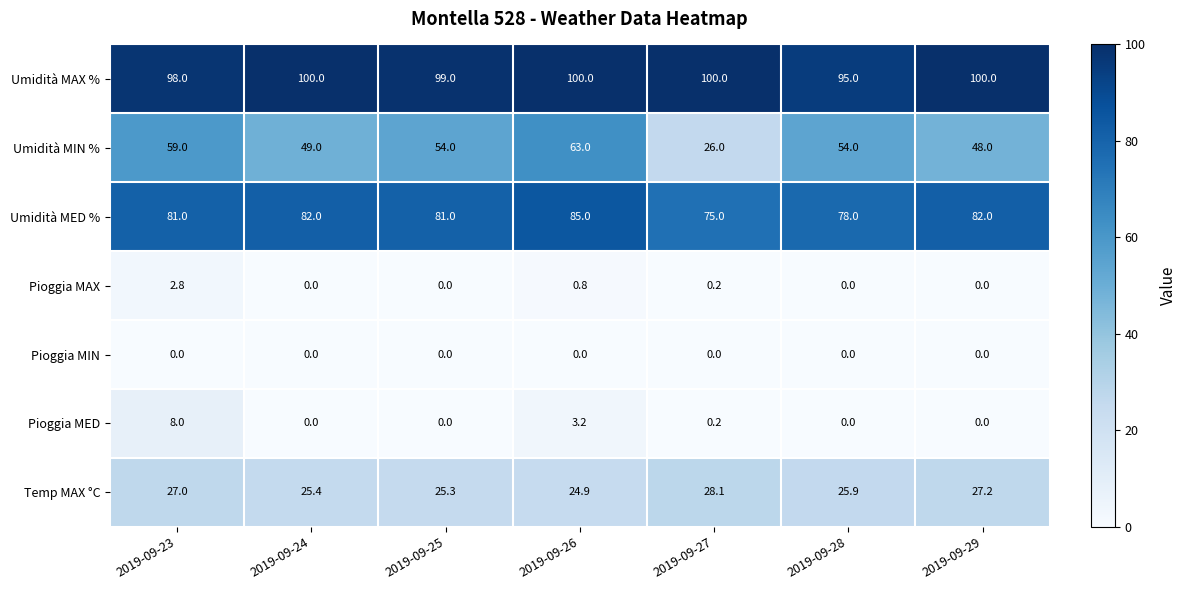

What is the approximate value of Umidità MED % at 2019-09-26?

85.0